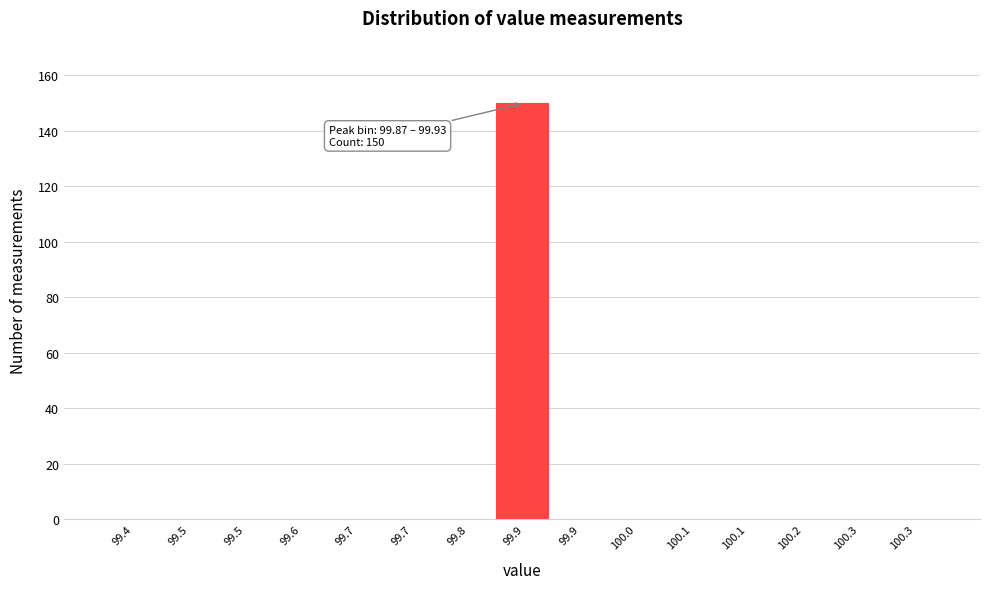

How many data points does each series have?

15